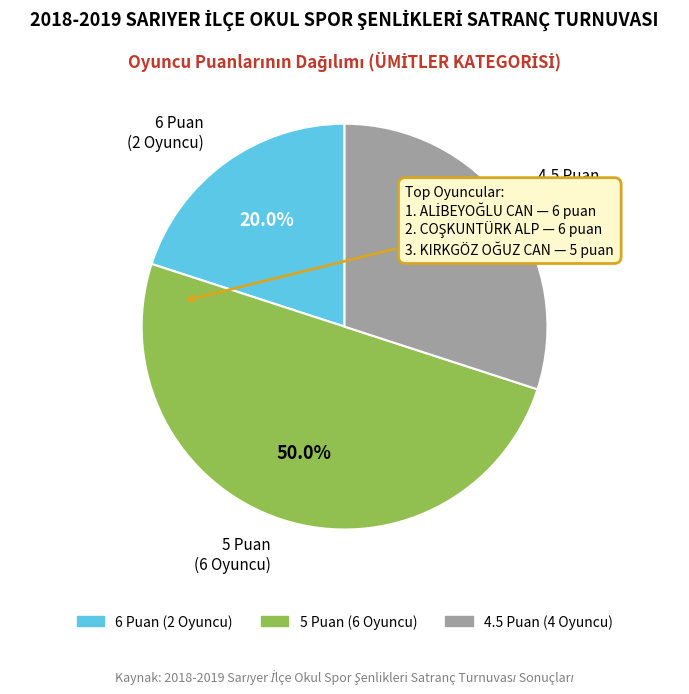

What is the ratio of the value at 5 Puan (6 Oyuncu) to the value at 6 Puan (2 Oyuncu)?

2.5